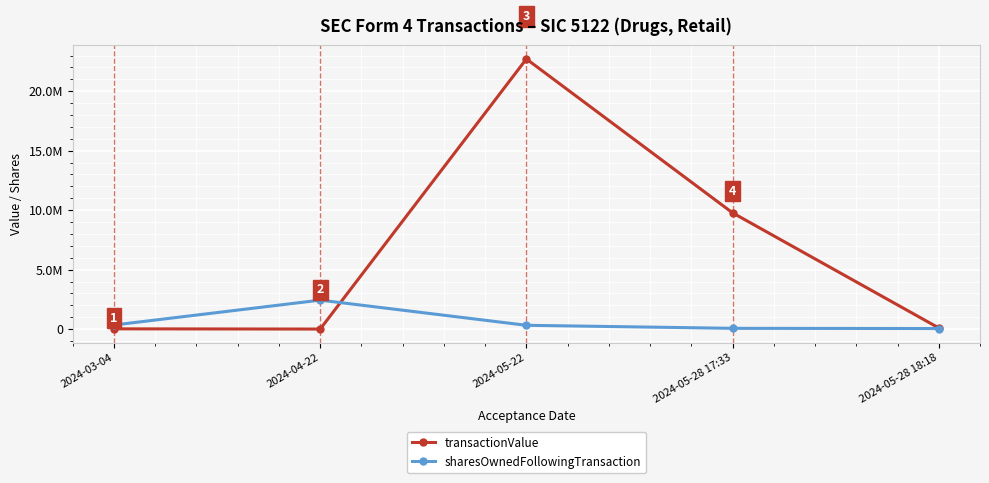

How many data points in transactionValue are less than 96330?

2